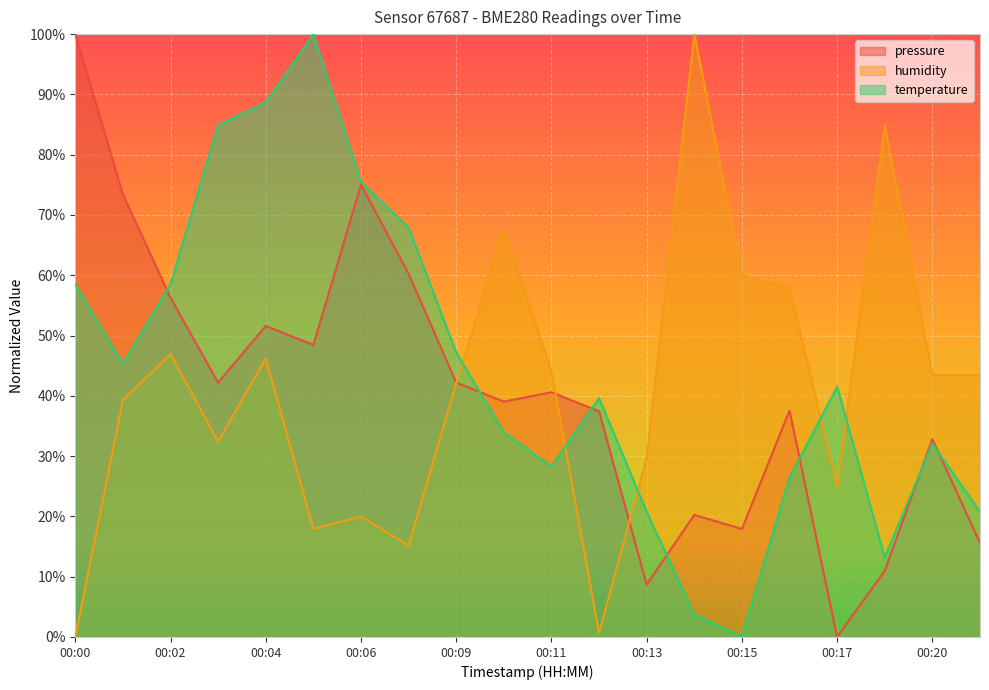

Which series has the largest range (max minus min)?

pressure